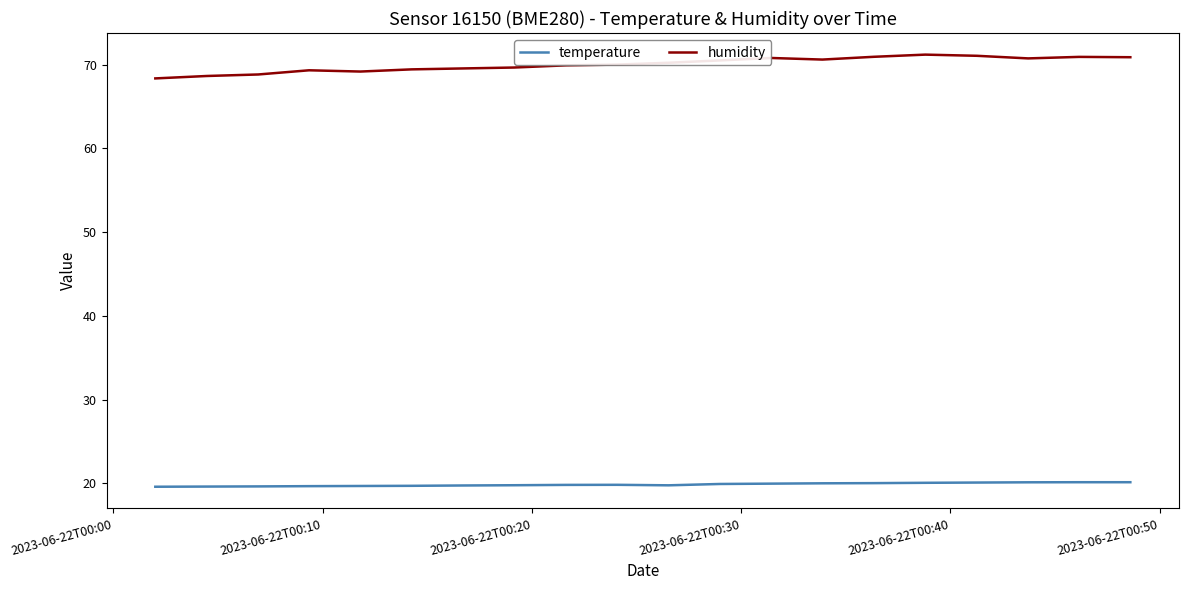

What is the maximum value shown in the chart?

71.2